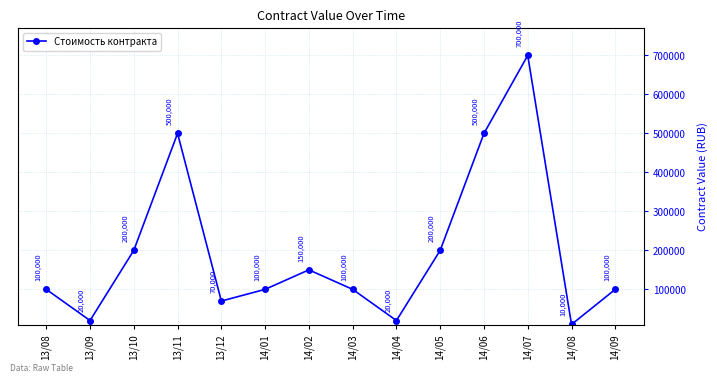

What is the average value?

197857